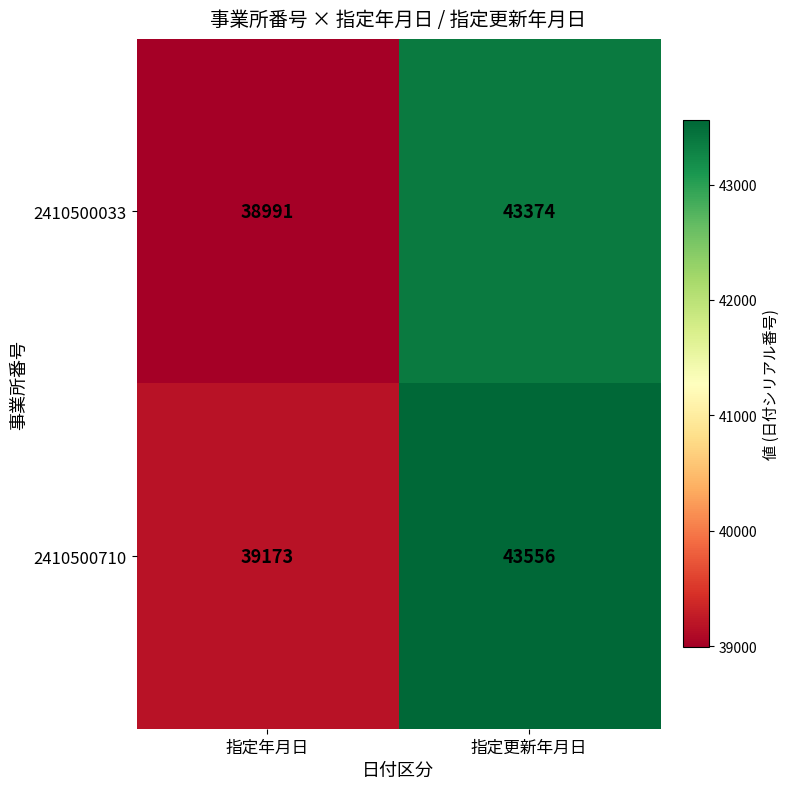

The 2410500033 series shows 38991 at 指定年月日. True or false?

True